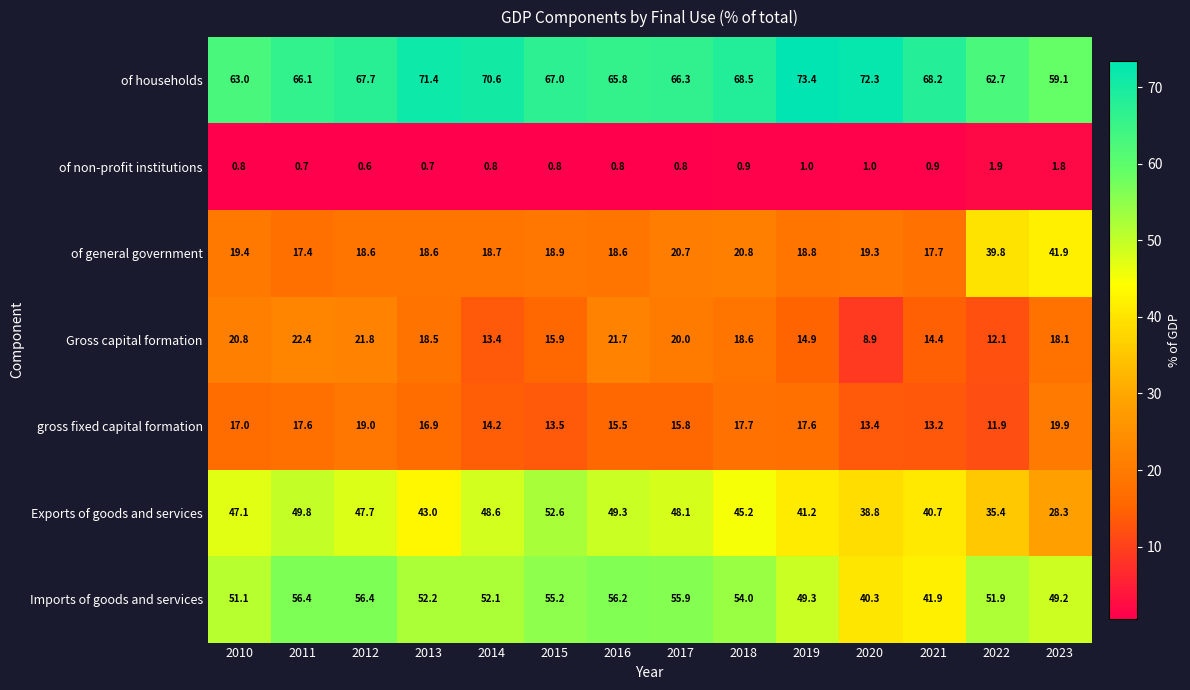

Count the number of data series in this chart.

7